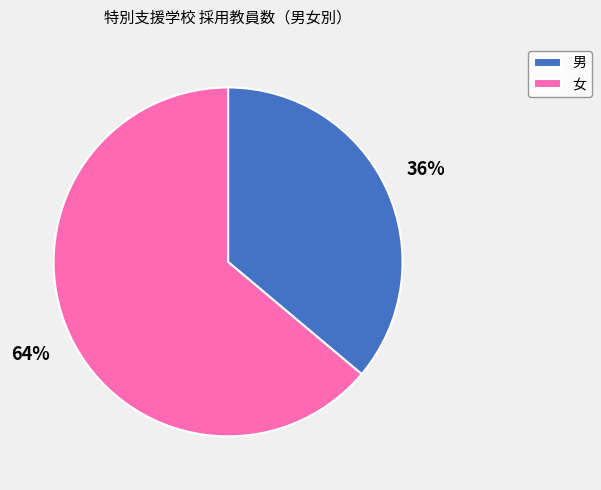

Is it true that 女 is 78% of the pie?

False